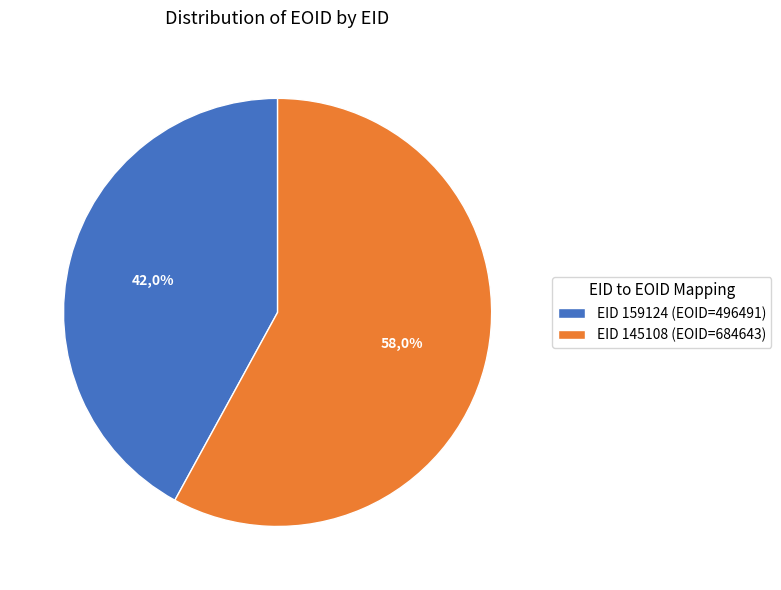

Combined, what portion of the pie is 159124 and 145108?

100.0%